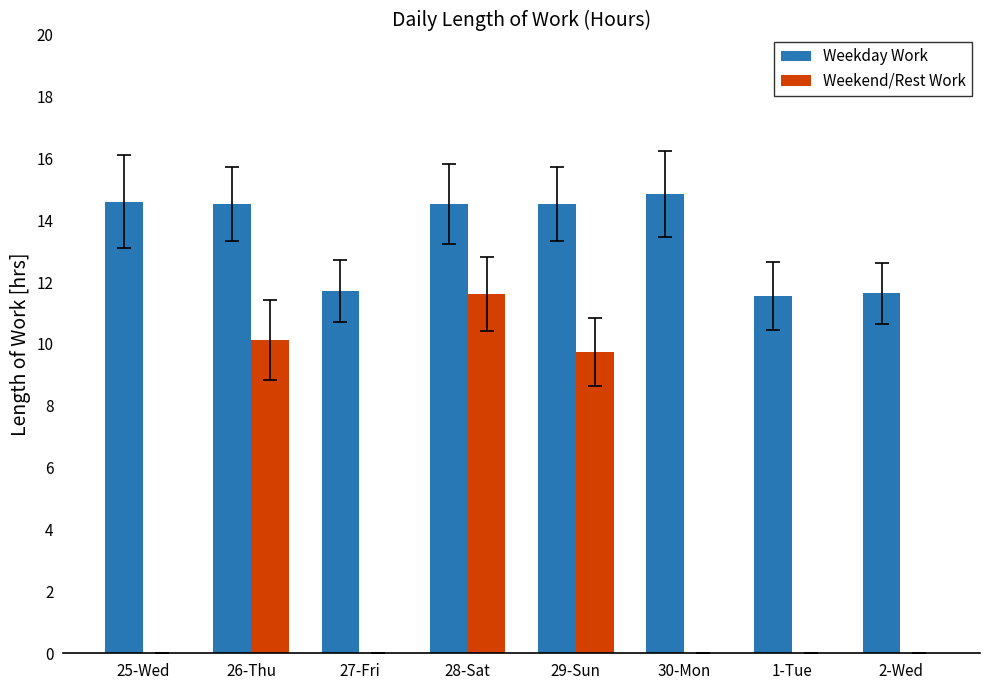

What is the highest value of the Weekend/Rest Work series?

11.6